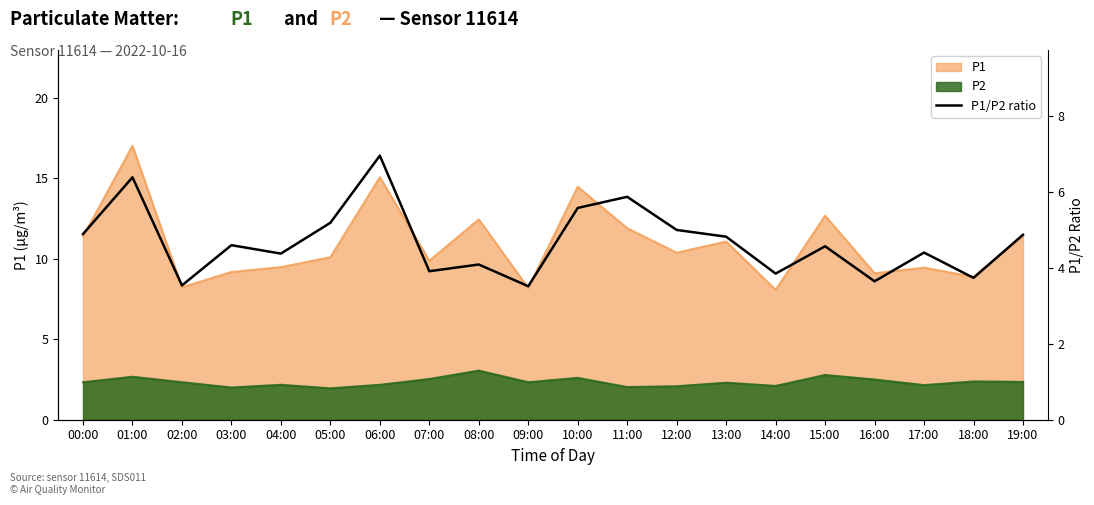

What is the minimum value for P1/P2 ratio?

3.5